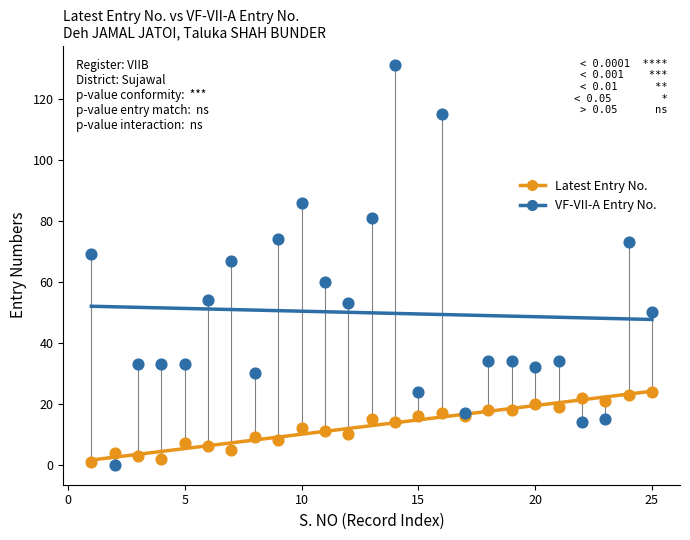

Which series reaches the maximum Y coordinate?

VF-VII-A Entry No.